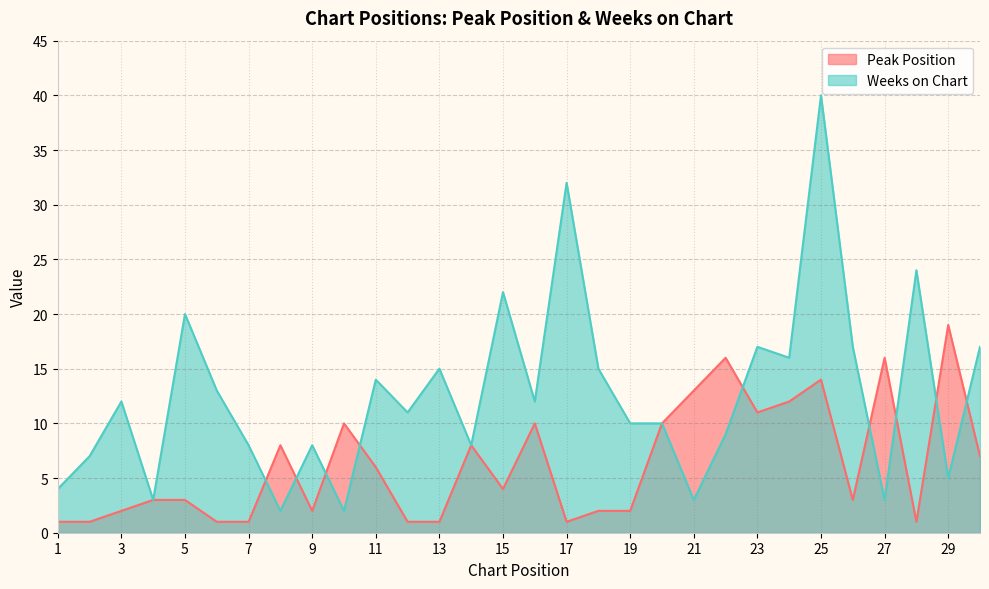

What is the total value across all series at 16?

22